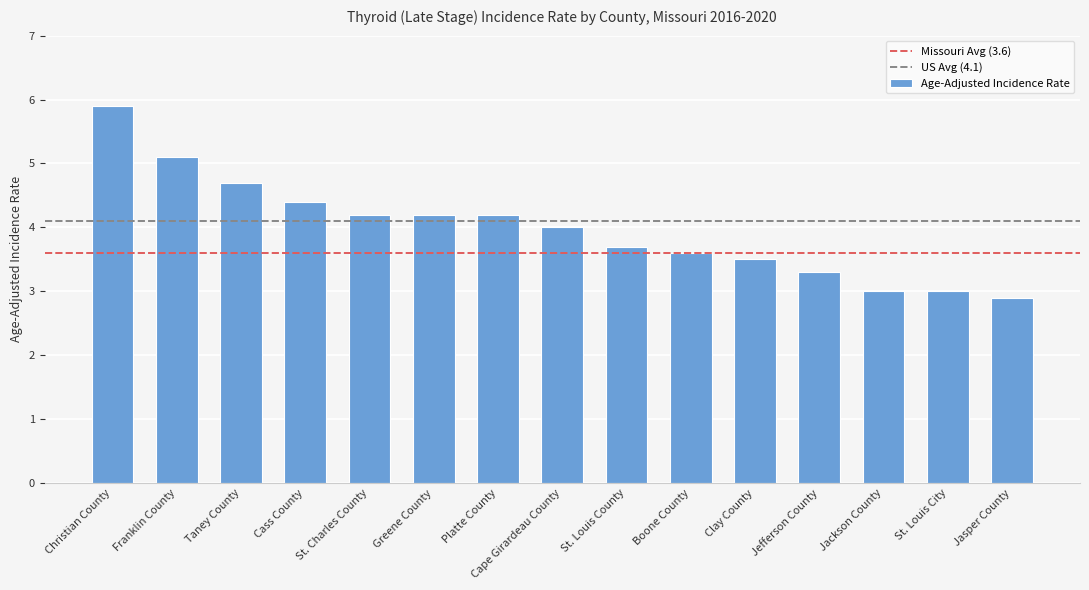

The chart shows a value of 4.2 at Greene County. True or false?

True